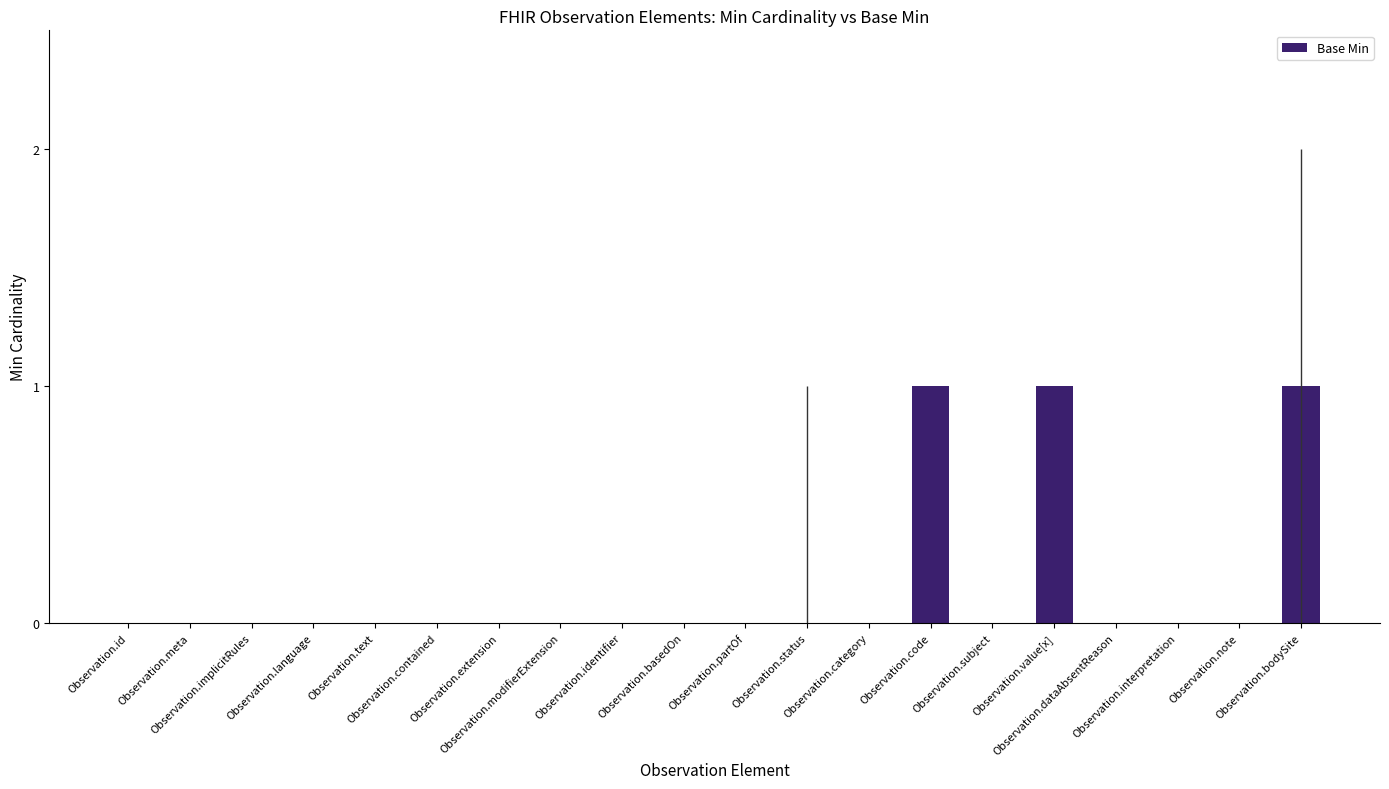

What is the sum of all values?

3